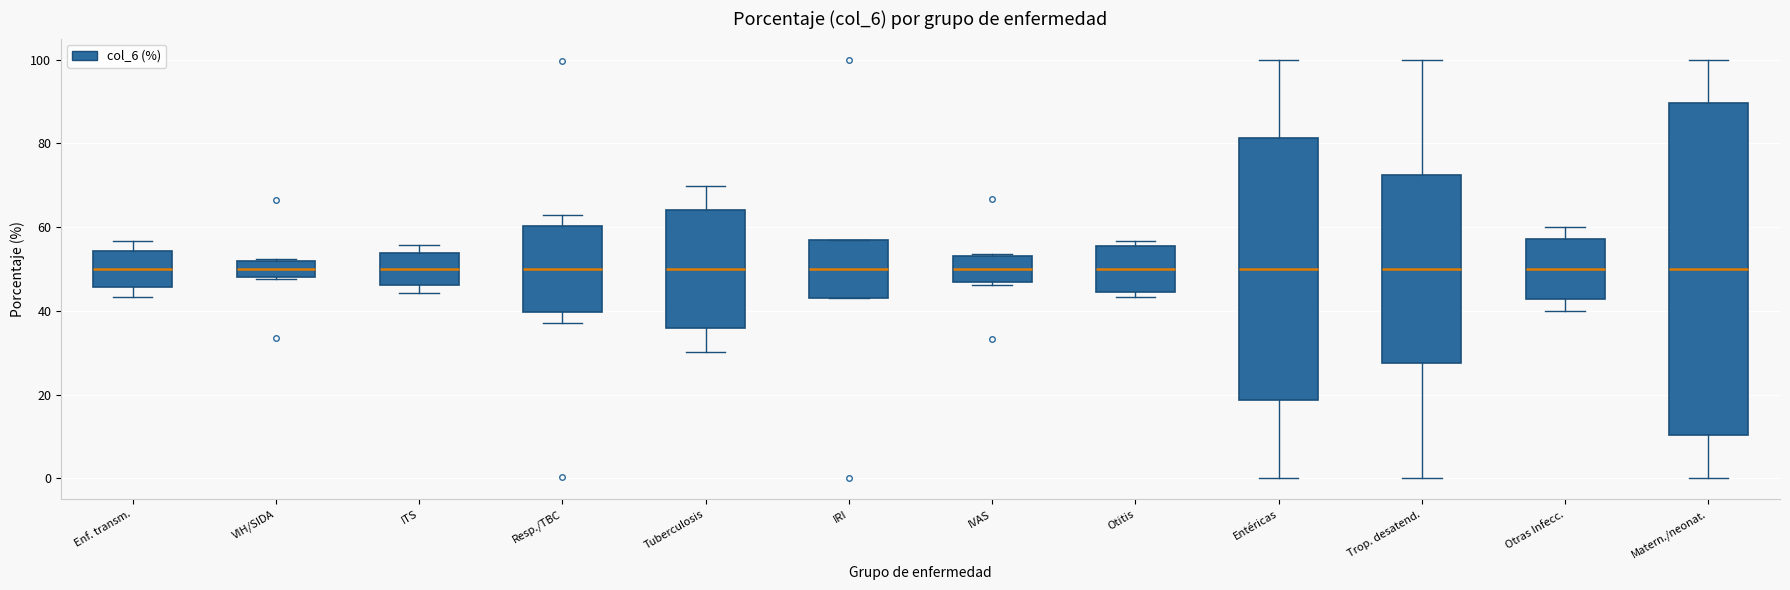

Reading left to right, read every box against the y-axis: the position of its median line, the range the box covers, and the ends of its whiskers. The values are not printed on the chart, so give them approximately, as read against the axis.

Enf. transm.: median 50, box 46 to 54, whiskers 44 to 56
VIH/SIDA: median 50, box 48 to 52, whiskers 48 to 52
ITS: median 50, box 46 to 54, whiskers 44 to 56
Resp./TBC: median 50, box 40 to 60, whiskers 38 to 64
Tuberculosis: median 50, box 36 to 64, whiskers 30 to 70
IRI: median 50, box 44 to 56, whiskers 44 to 56
IVAS: median 50, box 46 to 54, whiskers 46 to 54
Otitis: median 50, box 44 to 56, whiskers 44 (just below the box's lower edge) to 56 (just above the box's upper edge)
Entéricas: median 50, box 18 to 82, whiskers 0 to 100
Trop. desatend.: median 50, box 28 to 72, whiskers 0 to 100
Otras Infecc.: median 50, box 42 to 58, whiskers 40 to 60
Matern./neonat.: median 50, box 10 to 90, whiskers 0 to 100